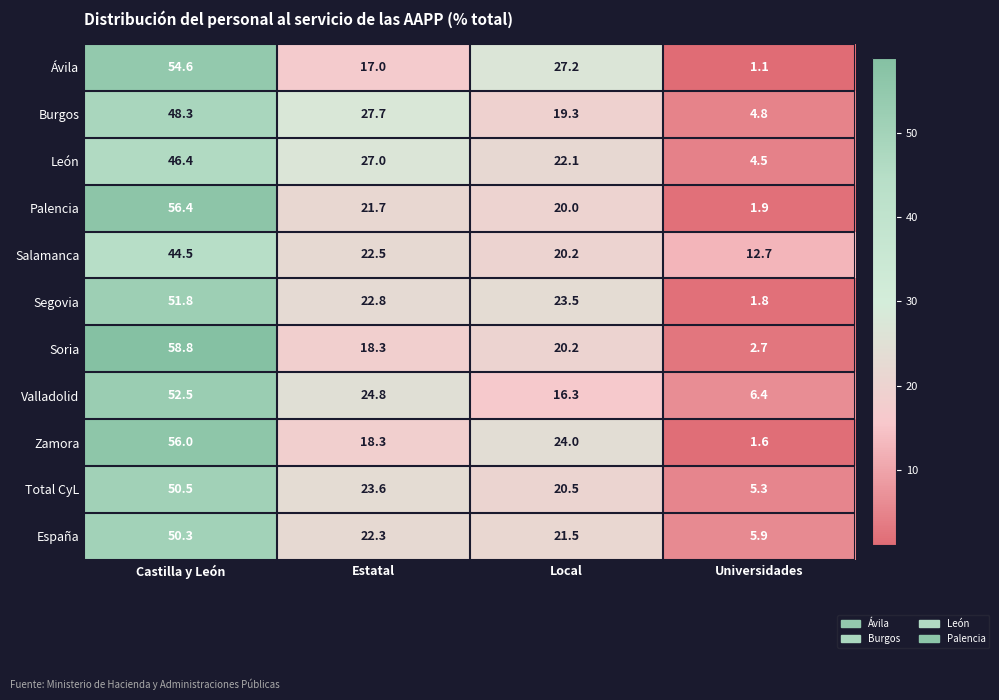

Which category has the highest value in the Palencia series?

Castilla y León